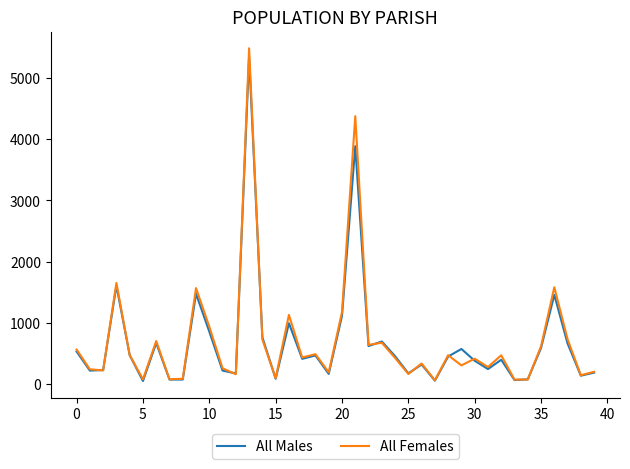

What is the difference between the second highest and minimum values in the All Females series?

4309